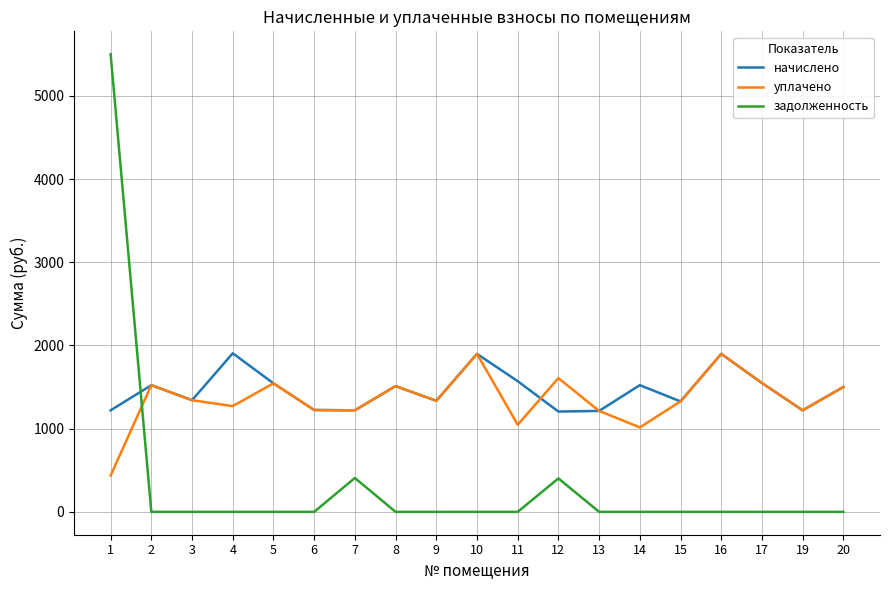

Between 2 and 14, which series saw the biggest shift?

уплачено